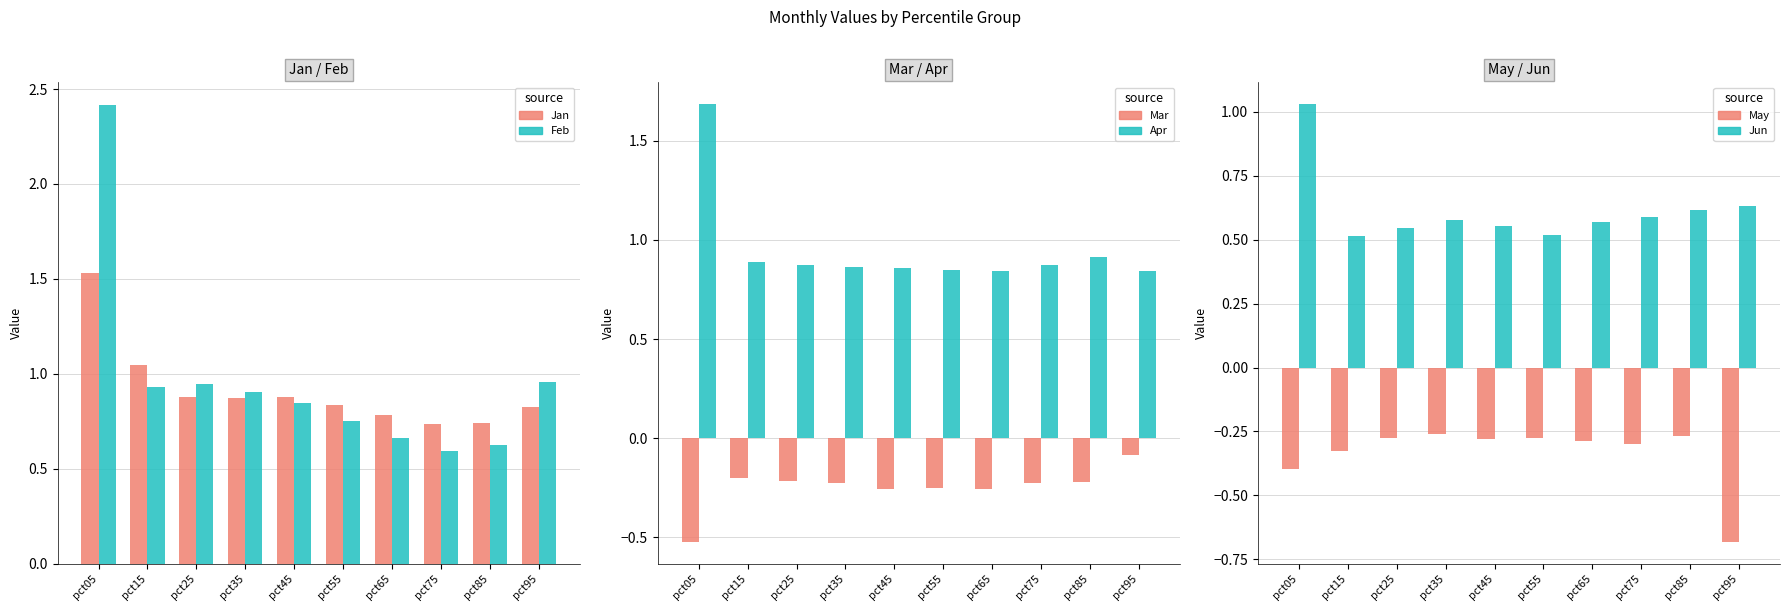

Between pct05 and pct15, which series saw the biggest shift?

Feb